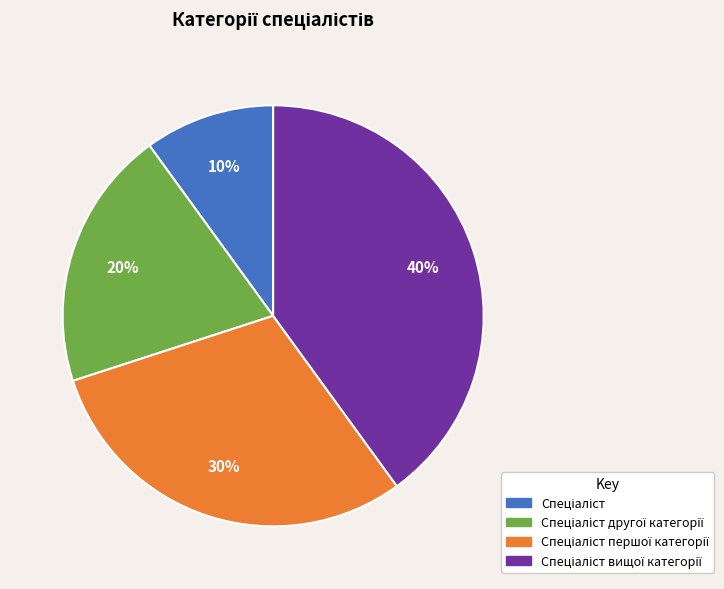

To the nearest percent, what is the average slice percentage?

25%